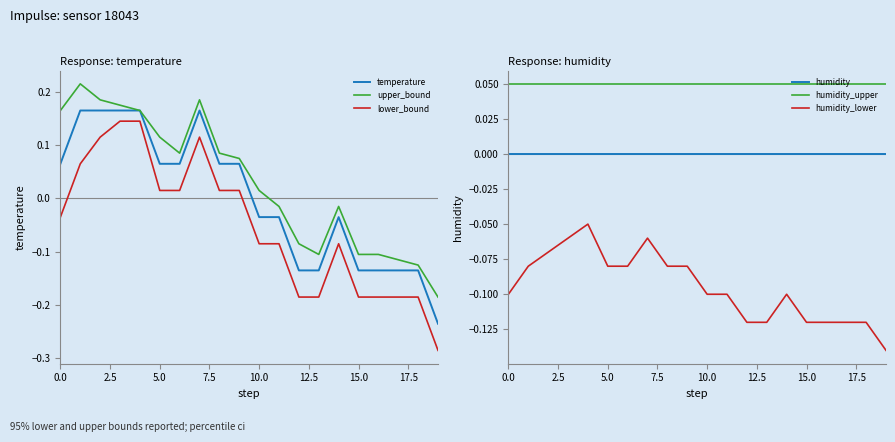

Reading left to right, extract all data points from this chart.

temperature: 0.1	0.2	0.2	0.2	0.2	0.1	0.1	0.2	0.1	0.1	-0.0	-0.0	-0.1	-0.1	-0.0	-0.1	-0.1	-0.1	-0.1	-0.2
upper_bound: 0.2	0.2	0.2	0.2	0.2	0.1	0.1	0.2	0.1	0.1	0.0	-0.0	-0.1	-0.1	-0.0	-0.1	-0.1	-0.1	-0.1	-0.2
lower_bound: -0.0	0.1	0.1	0.1	0.1	0.0	0.0	0.1	0.0	0.0	-0.1	-0.1	-0.2	-0.2	-0.1	-0.2	-0.2	-0.2	-0.2	-0.3
humidity: -0.0	-0.0	-0.0	-0.0	-0.0	-0.0	-0.0	-0.0	-0.0	-0.0	-0.0	-0.0	-0.0	-0.0	-0.0	-0.0	-0.0	-0.0	-0.0	-0.0
humidity_upper: 0.0	0.0	0.0	0.0	0.0	0.0	0.0	0.0	0.0	0.0	0.0	0.0	0.0	0.0	0.0	0.0	0.0	0.0	0.0	0.0
humidity_lower: -0.1	-0.1	-0.1	-0.1	-0.1	-0.1	-0.1	-0.1	-0.1	-0.1	-0.1	-0.1	-0.1	-0.1	-0.1	-0.1	-0.1	-0.1	-0.1	-0.1